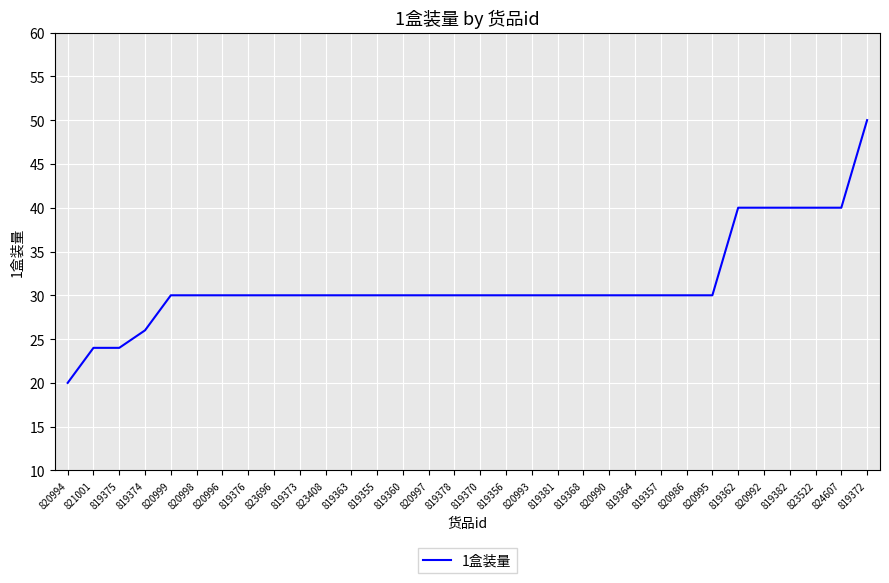

What position from the left is 824607?

31